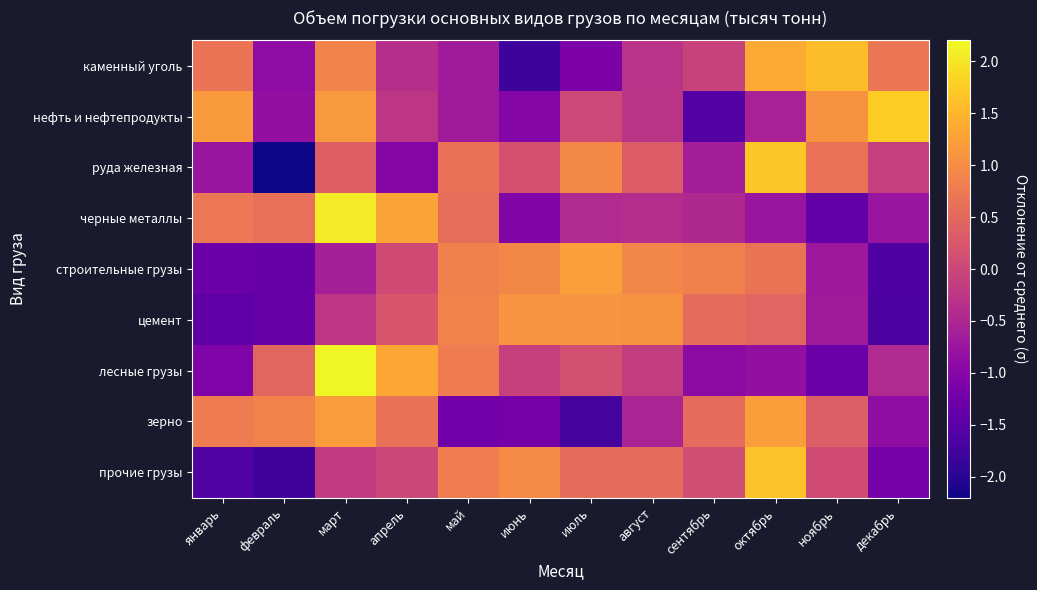

Reading left to right, what are all the values shown in this chart?

каменный уголь: январь=0.7	февраль=-0.9	март=0.9	апрель=-0.4	май=-0.7	июнь=-1.8	июль=-1.1	август=-0.3	сентябрь=-0.1	октябрь=1.4	ноябрь=1.6	декабрь=0.7
нефть и нефтепродукты: январь=1.2	февраль=-0.9	март=1.2	апрель=-0.2	май=-0.7	июнь=-1.0	июль=0.0	август=-0.3	сентябрь=-1.6	октябрь=-0.6	ноябрь=1.1	декабрь=1.7
руда железная: январь=-0.8	февраль=-2.3	март=0.4	апрель=-1.0	май=0.6	июнь=0.2	июль=1.0	август=0.3	сентябрь=-0.6	октябрь=1.7	ноябрь=0.6	декабрь=-0.1
черные металлы: январь=0.7	февраль=0.6	март=2.1	апрель=1.3	май=0.6	июнь=-1.1	июль=-0.4	август=-0.4	сентябрь=-0.4	октябрь=-0.7	ноябрь=-1.4	декабрь=-0.8
строительные грузы: январь=-1.3	февраль=-1.3	март=-0.6	апрель=0.1	май=0.9	июнь=0.9	июль=1.2	август=0.9	сентябрь=0.9	октябрь=0.7	ноябрь=-0.7	декабрь=-1.6
цемент: январь=-1.4	февраль=-1.4	март=-0.3	апрель=0.2	май=0.9	июнь=1.1	июль=1.1	август=1.1	сентябрь=0.5	октябрь=0.5	ноябрь=-0.7	декабрь=-1.6
лесные грузы: январь=-1.1	февраль=0.5	март=2.2	апрель=1.3	май=0.8	июнь=-0.1	июль=0.1	август=-0.1	сентябрь=-0.9	октябрь=-0.9	ноябрь=-1.3	декабрь=-0.4
зерно: январь=0.8	февраль=0.9	март=1.2	апрель=0.6	май=-1.2	июнь=-1.2	июль=-1.7	август=-0.5	сентябрь=0.5	октябрь=1.2	ноябрь=0.3	декабрь=-0.9
прочие грузы: январь=-1.6	февраль=-1.8	март=-0.2	апрель=0.0	май=0.8	июнь=1.0	июль=0.6	август=0.5	сентябрь=0.1	октябрь=1.6	ноябрь=0.1	декабрь=-1.2